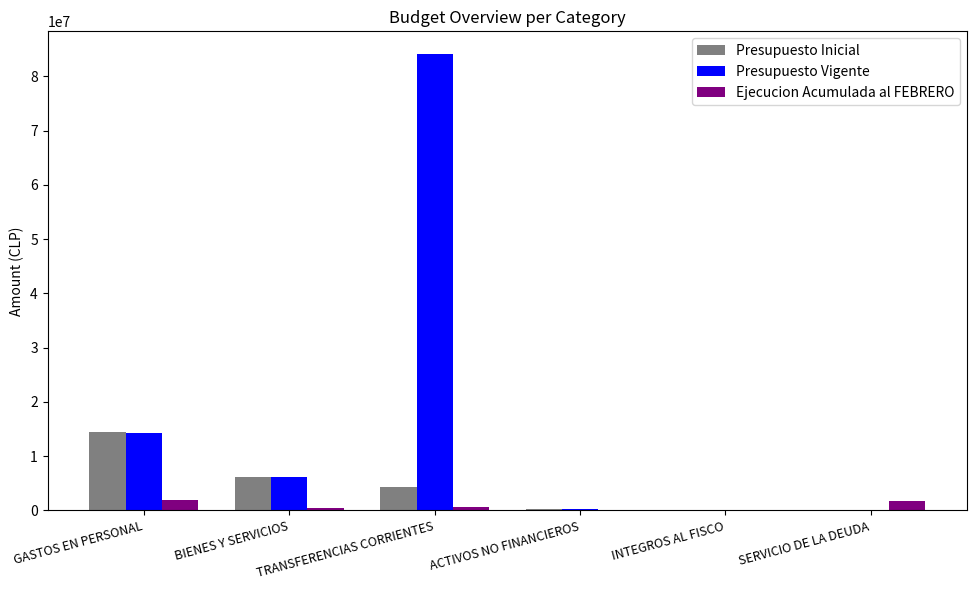

What is the sum of all Presupuesto Vigente values?

105033067